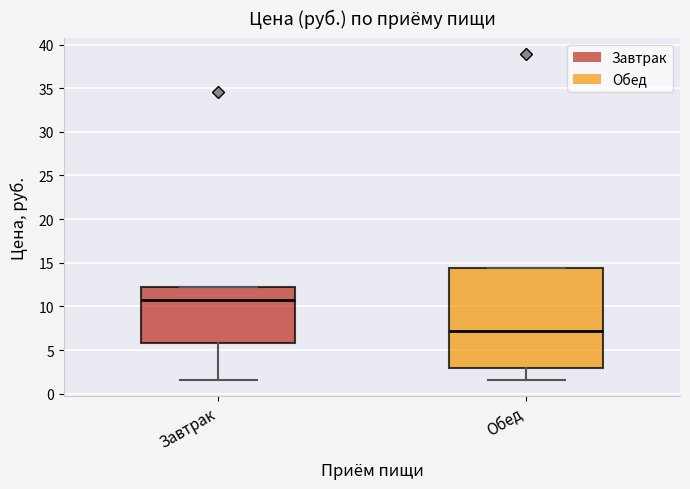

Where is the lower edge of the box for Завтрак on the y-axis? The values are not printed on the chart, so give them approximately, as read against the axis.

6.0